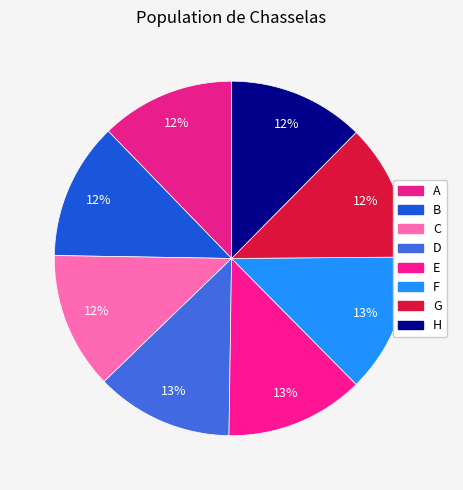

How many slices are in this pie chart?

8